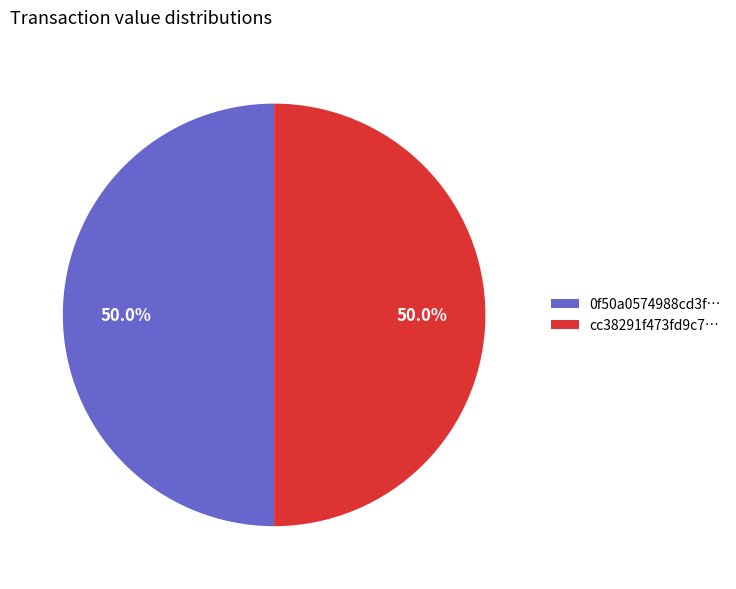

Approximately how many times larger is the value at cc38291f473fd9c7… compared to 0f50a0574988cd3f…?

1.0